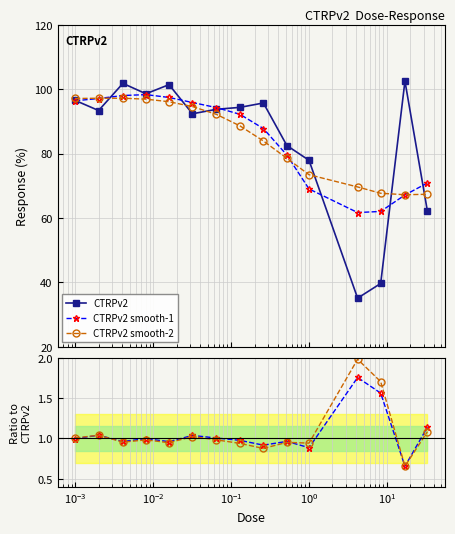

True or false: CTRPv2 has more than 2 interior local peaks.

True